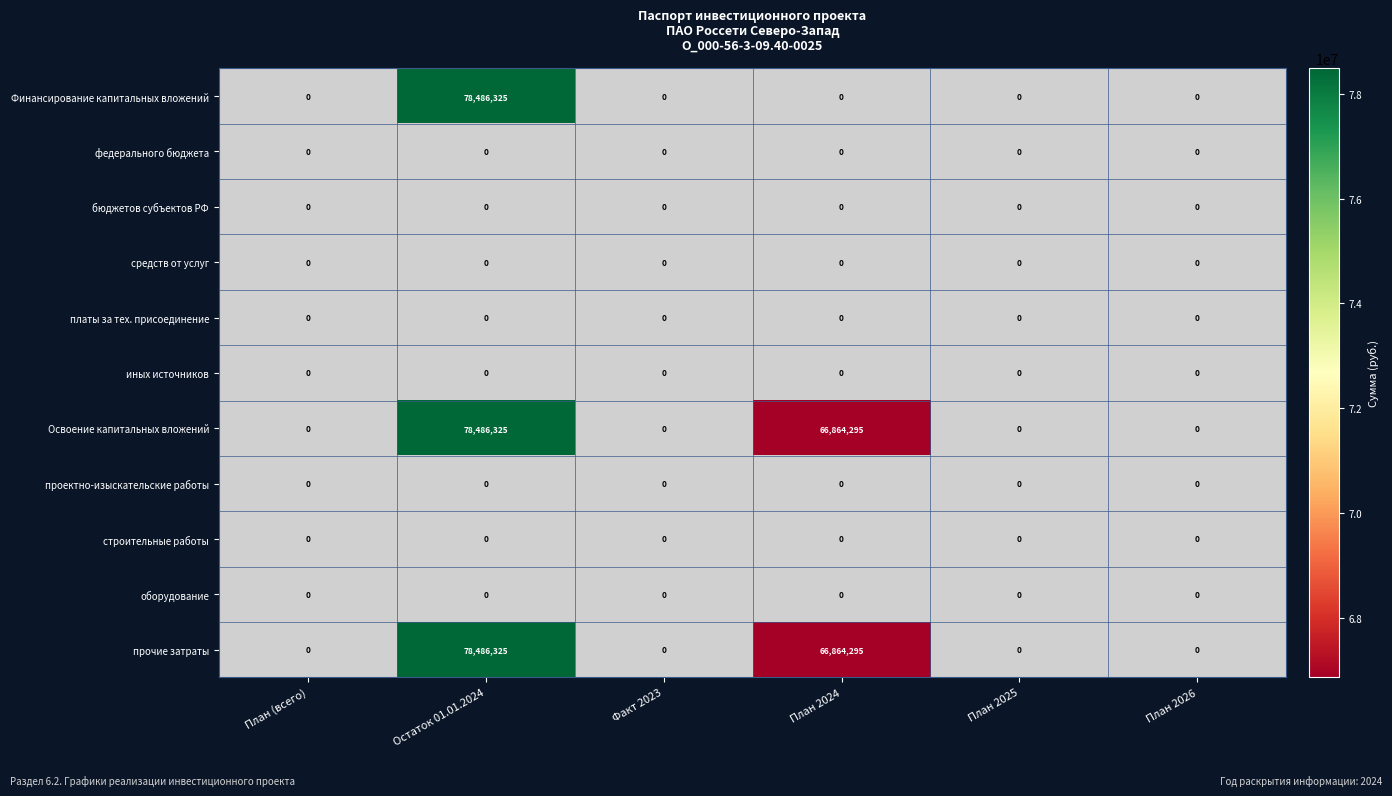

Which label corresponds to the largest value in the chart?

Остаток 01.01.2024